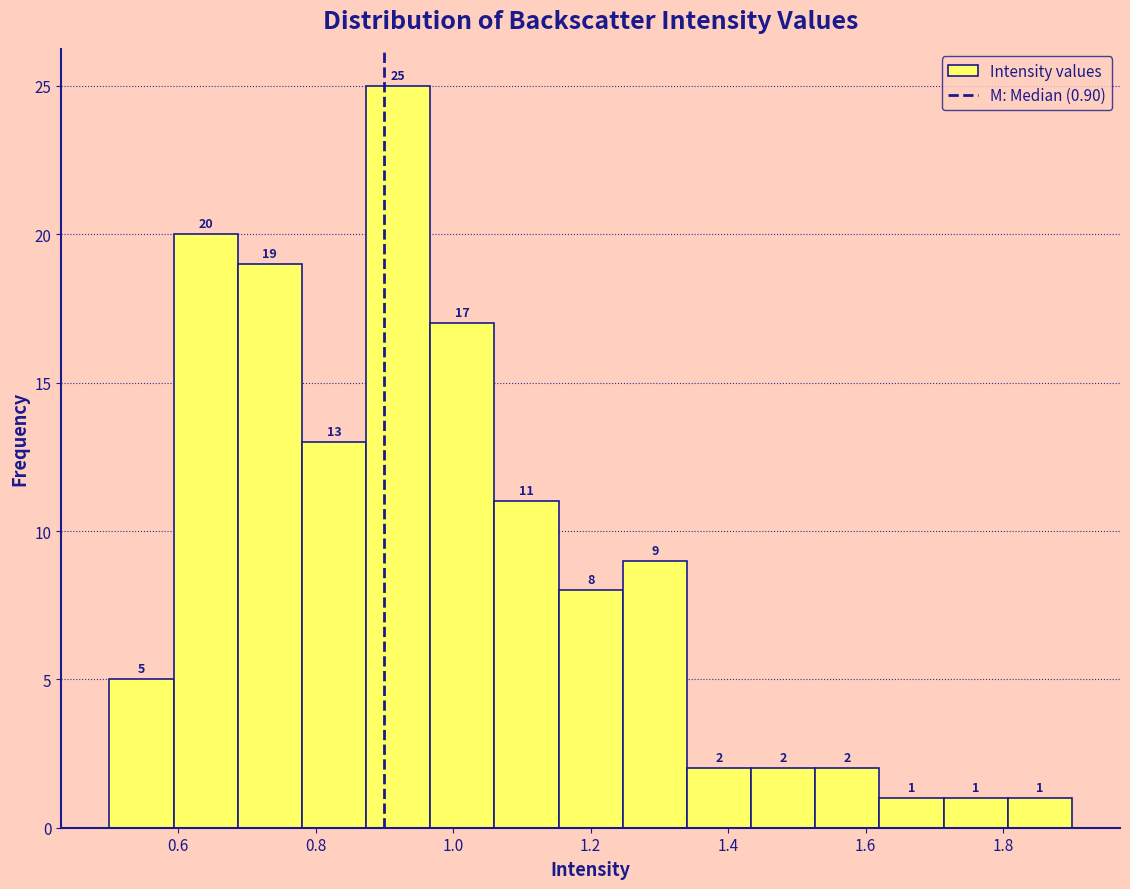

How tall is the bar that spans 1.80 to 1.90 on the x-axis? The bar edges are not printed on the chart, so give them approximately, as read against the axis.

1